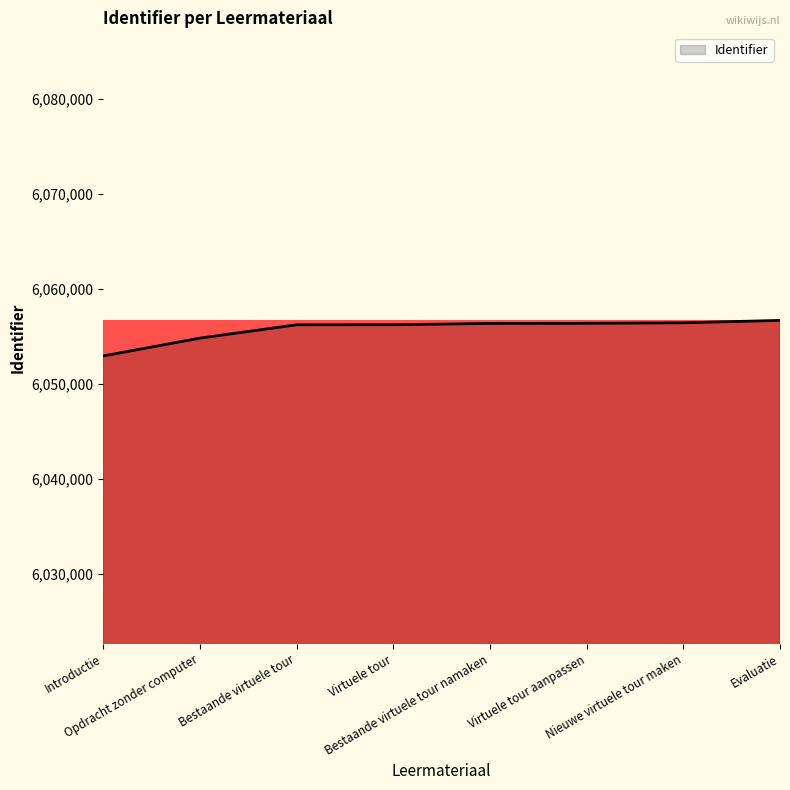

True or false: the data shows 8814632 at Introductie.

False